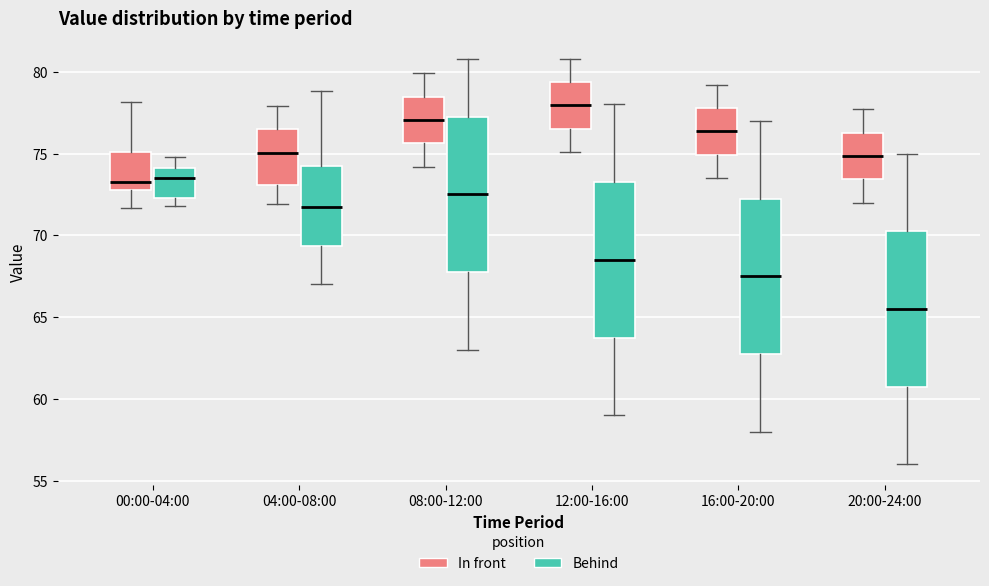

Where is the upper edge of the box for 20:00-24:00 (In front) on the y-axis? The values are not printed on the chart, so give them approximately, as read against the axis.

76.5